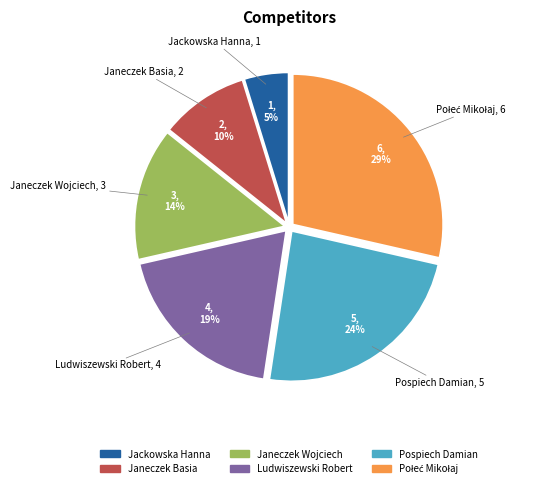

How many segments does this pie chart have?

6